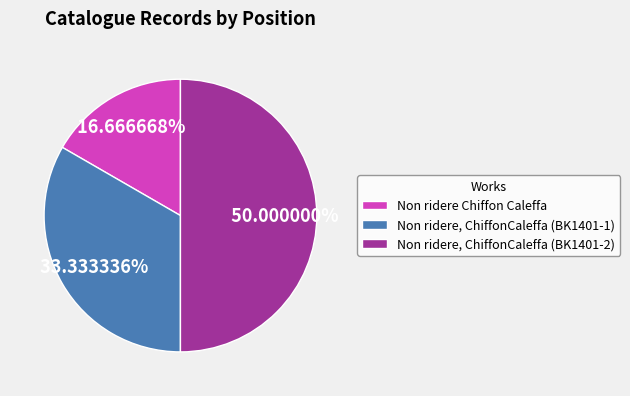

Does Non ridere, ChiffonCaleffa (BK1401-1) account for over 50% of the chart?

No